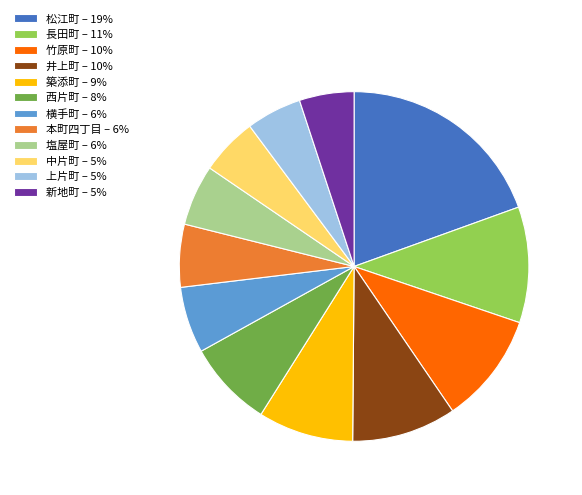

Is it true that 中片町 – 5% is 5% of the pie?

True